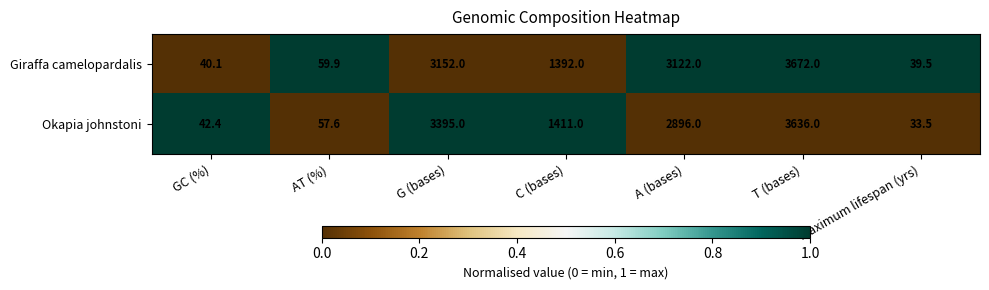

True or false: Giraffa camelopardalis has a value of 3122.0 at A (bases).

True